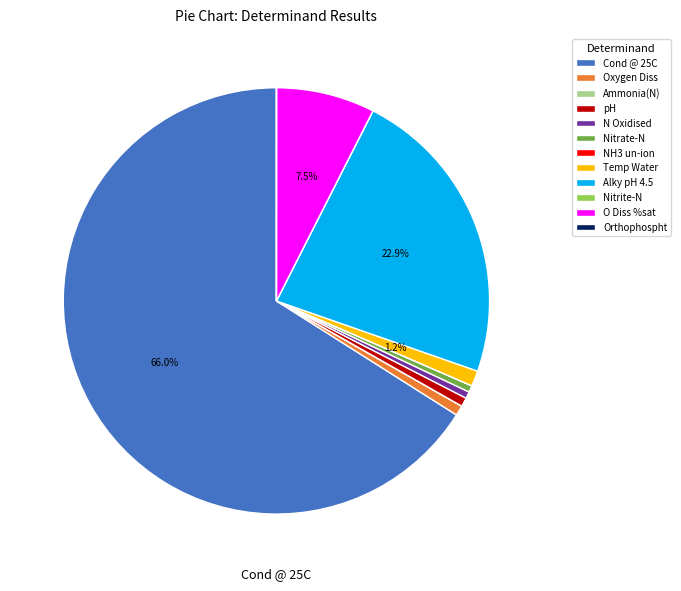

Approximately how many times larger is the value at N Oxidised compared to pH?

0.8